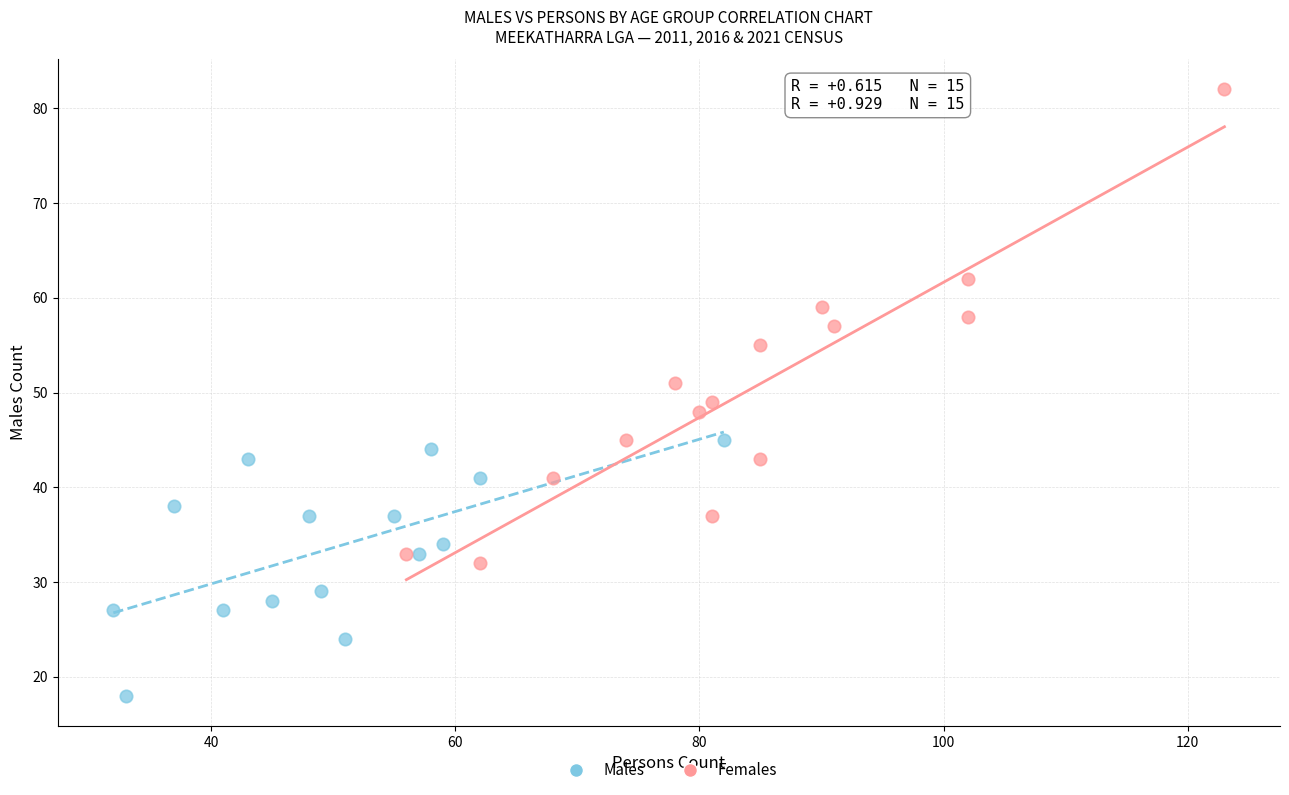

Which series reaches the minimum Y coordinate?

Males